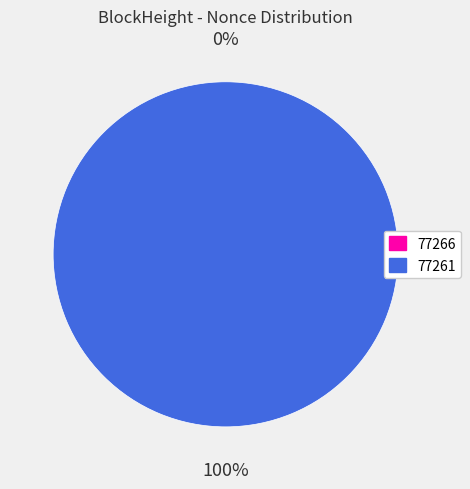

Is 77261 the majority of the pie?

Yes